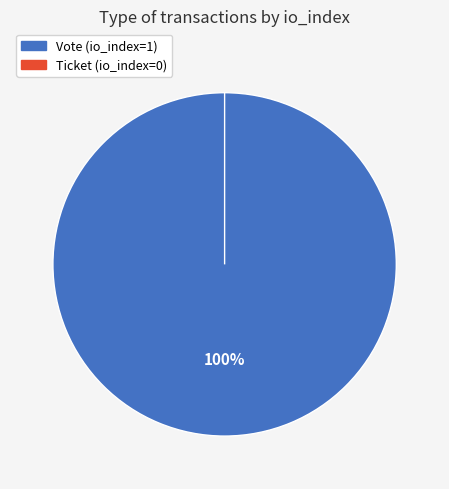

How many slices are in this pie chart?

2